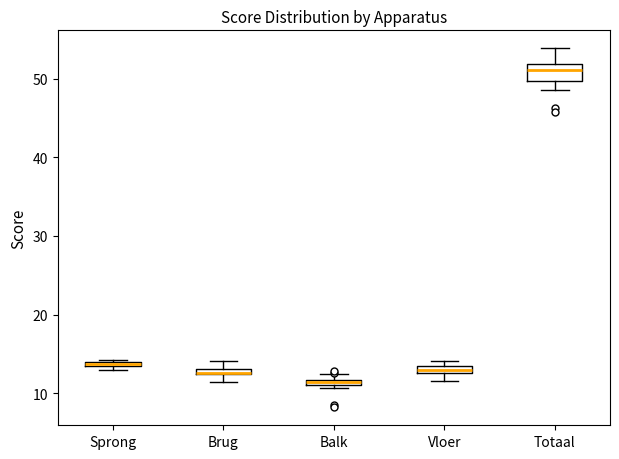

Comparing the boxes themselves (not the whiskers), which one is the tallest?

Totaal